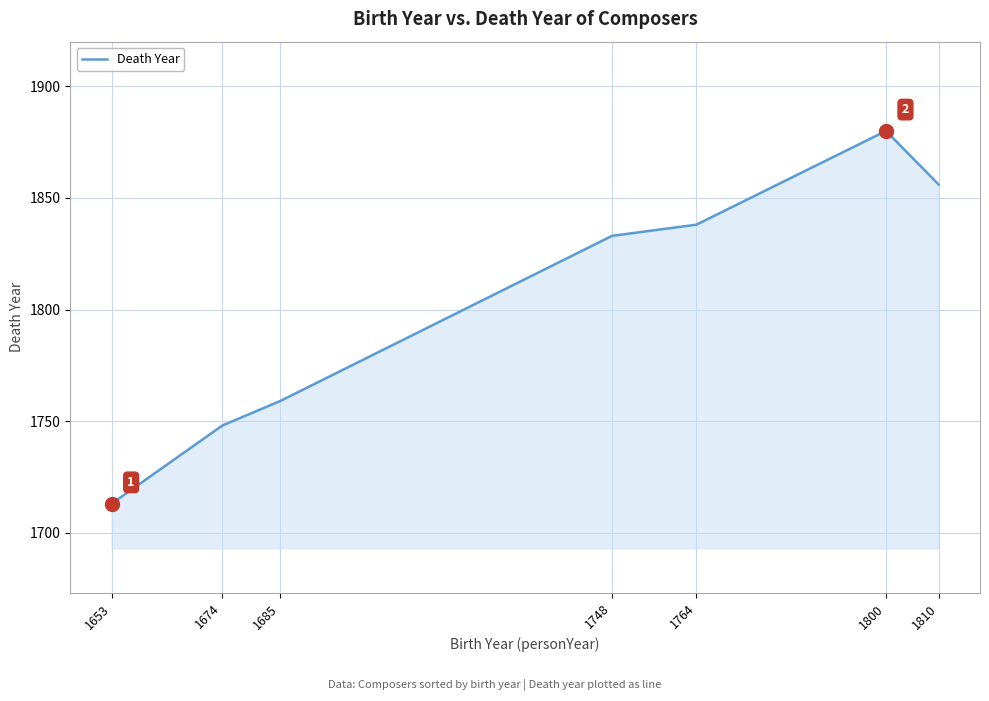

How many values are below 1833?

3